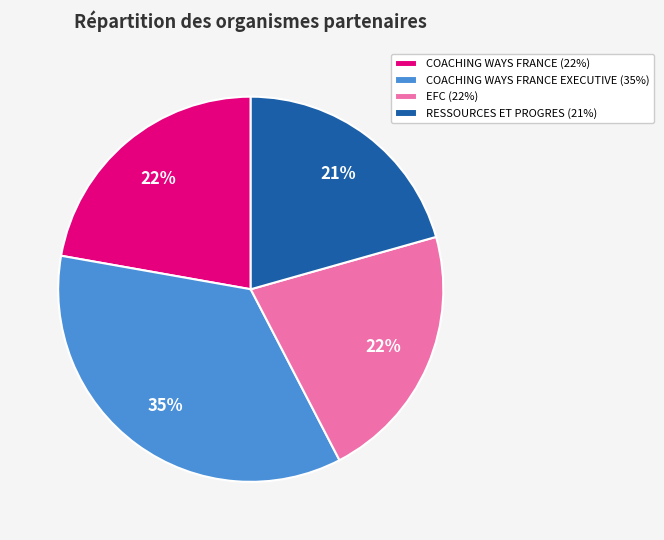

To the nearest percent, what is the average slice percentage?

25%